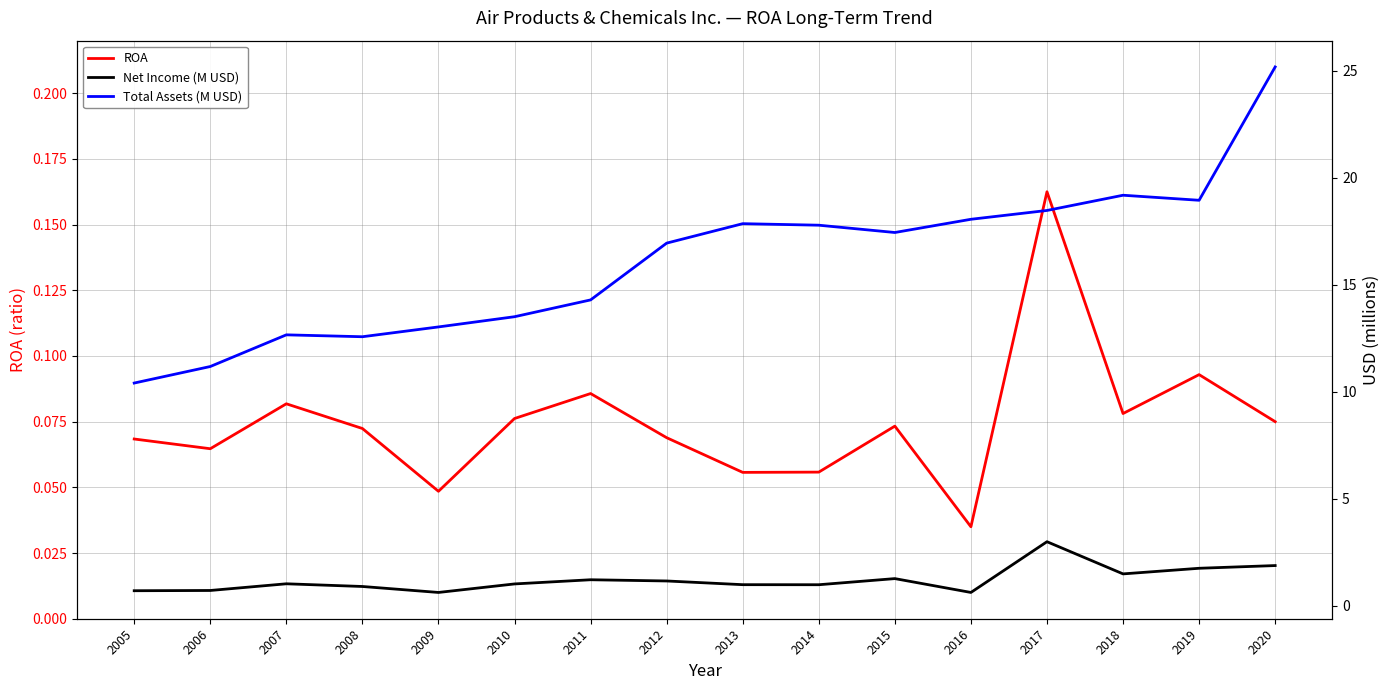

What are all the series names shown in the legend?

ROA, Net Income (M USD), Total Assets (M USD)